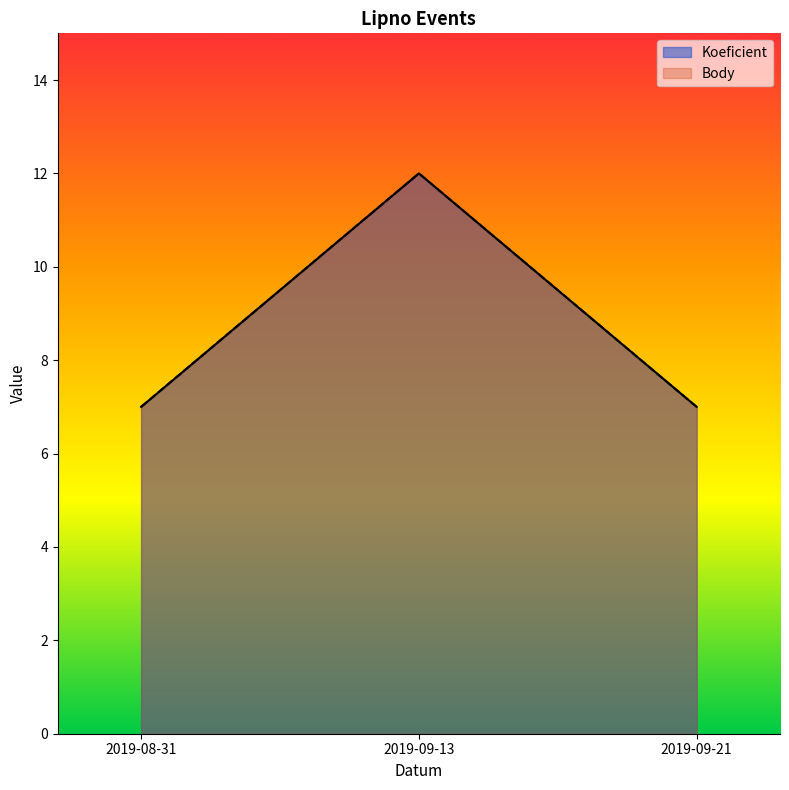

Which category has the lowest value in the Body series?

2019-08-31